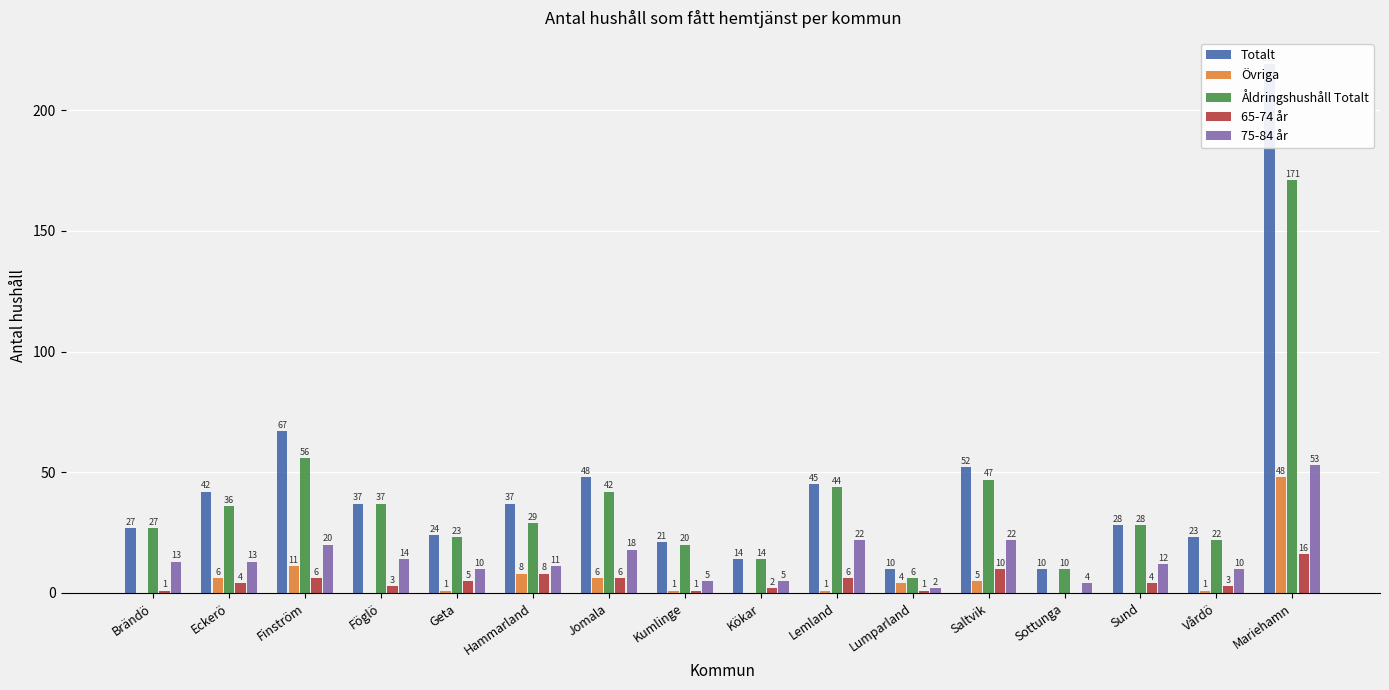

Reading left to right, list all the values displayed in this chart.

Totalt: 27	42	67	37	24	37	48	21	14	45	10	52	10	28	23	219
Övriga: 0	6	11	0	1	8	6	1	0	1	4	5	0	0	1	48
Åldringshushåll Totalt: 27	36	56	37	23	29	42	20	14	44	6	47	10	28	22	171
65-74 år: 1	4	6	3	5	8	6	1	2	6	1	10	0	4	3	16
75-84 år: 13	13	20	14	10	11	18	5	5	22	2	22	4	12	10	53